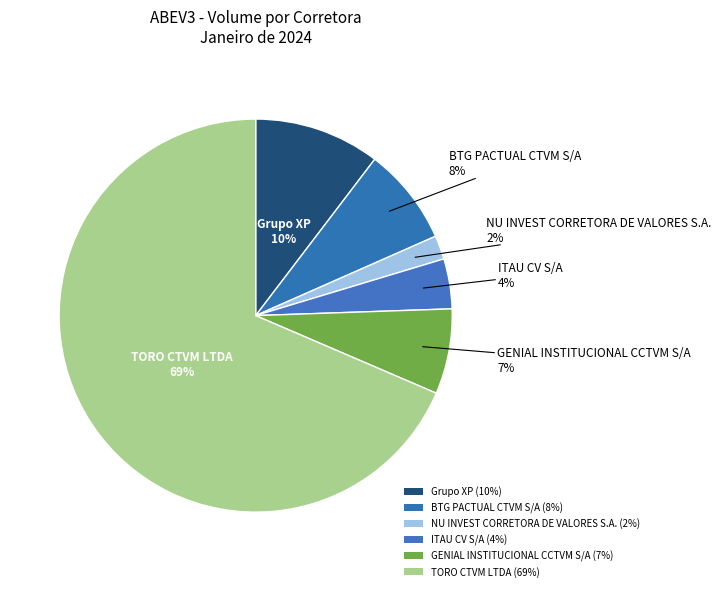

What is the largest slice in the pie chart?

TORO CTVM LTDA